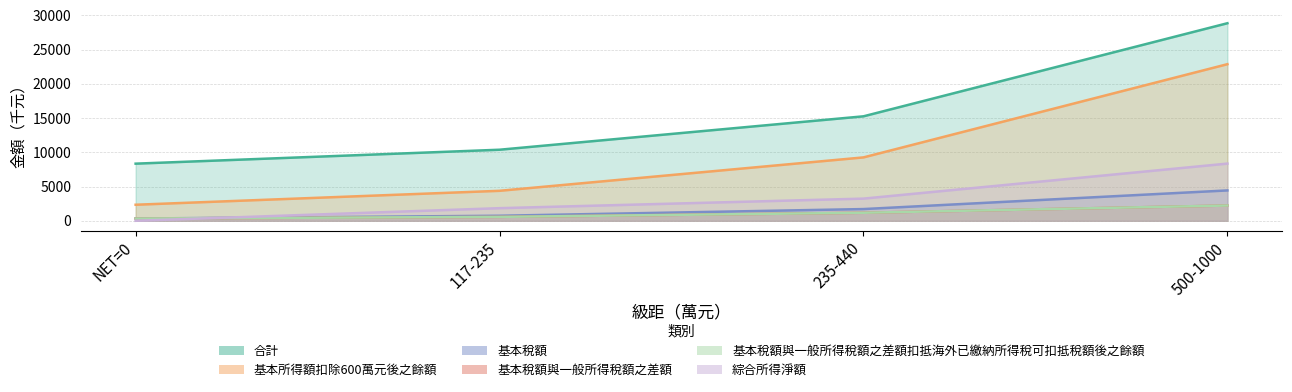

What is the total value across all series at 235-440?

31812